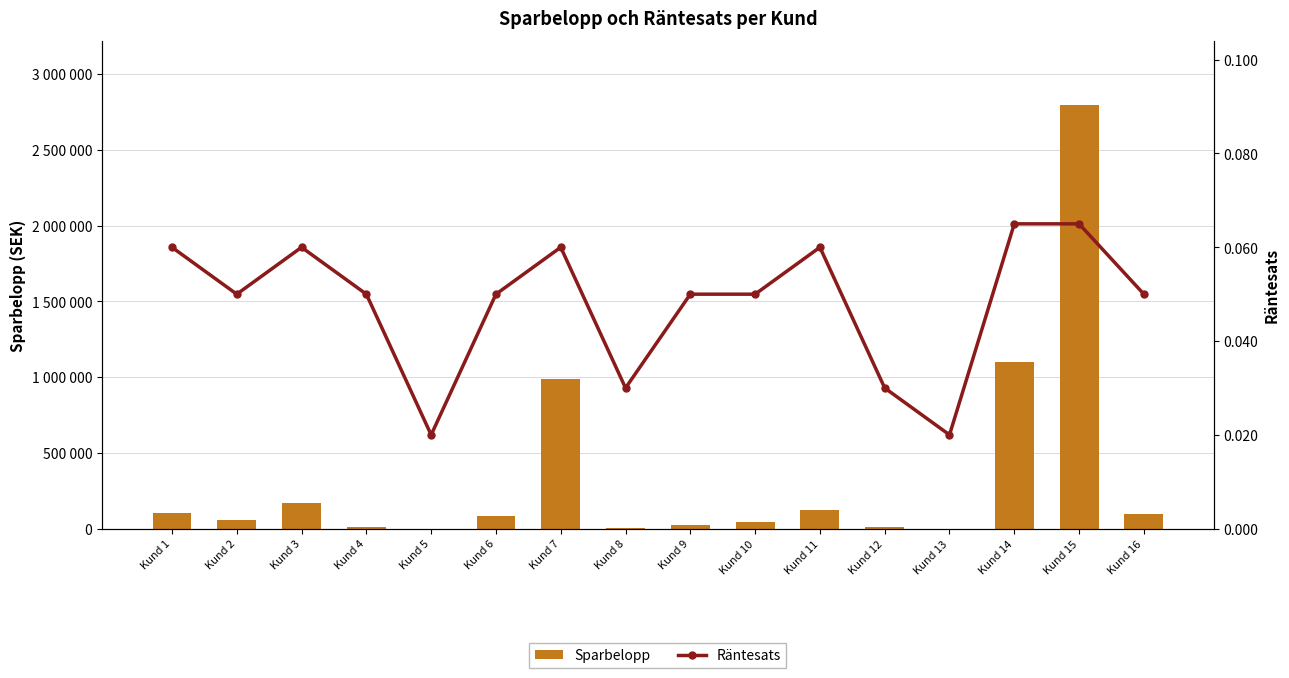

Reading left to right, extract all data points from this chart.

Sparbelopp: Kund 1=102000.0	Kund 2=58300.0	Kund 3=166800.0	Kund 4=12000.0	Kund 5=125.0	Kund 6=85650.0	Kund 7=987450.0	Kund 8=5100.0	Kund 9=25000.0	Kund 10=45000.0	Kund 11=125000.0	Kund 12=8000.0	Kund 13=100.0	Kund 14=1100000.0	Kund 15=2800000.0	Kund 16=99000.0
Räntesats: Kund 1=0.1	Kund 2=0.1	Kund 3=0.1	Kund 4=0.1	Kund 5=0.0	Kund 6=0.1	Kund 7=0.1	Kund 8=0.0	Kund 9=0.1	Kund 10=0.1	Kund 11=0.1	Kund 12=0.0	Kund 13=0.0	Kund 14=0.1	Kund 15=0.1	Kund 16=0.1